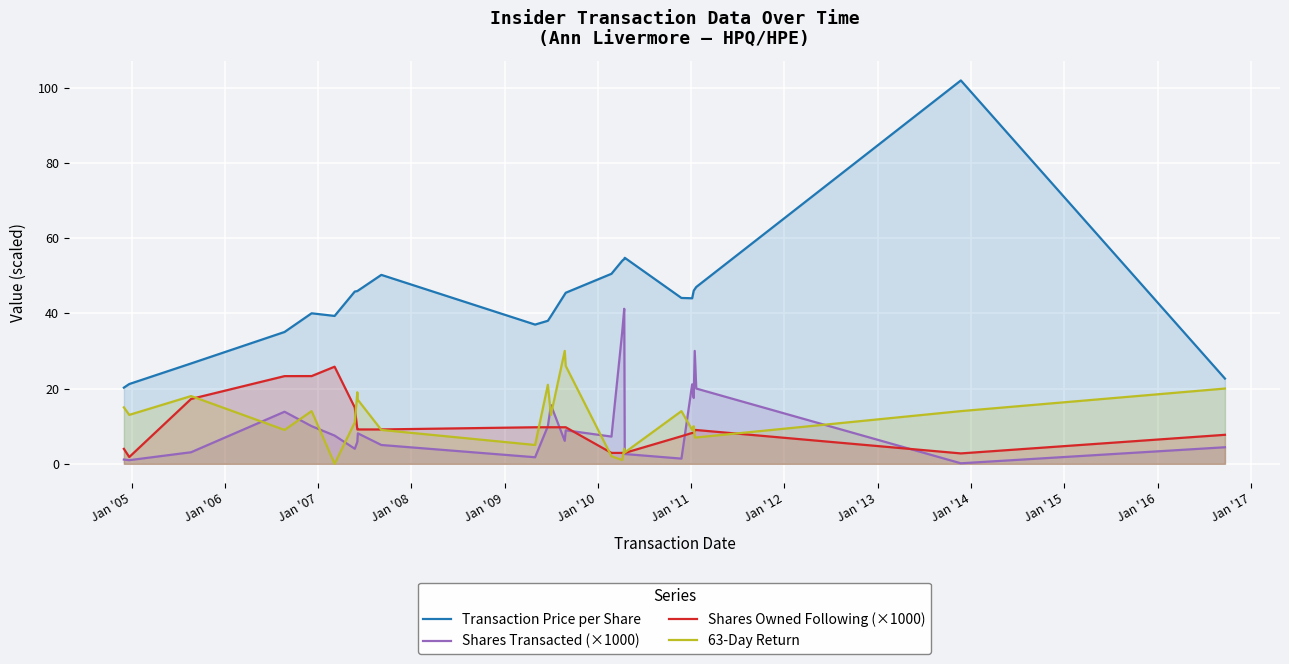

Which series has the widest spread of values?

Transaction Price per Share